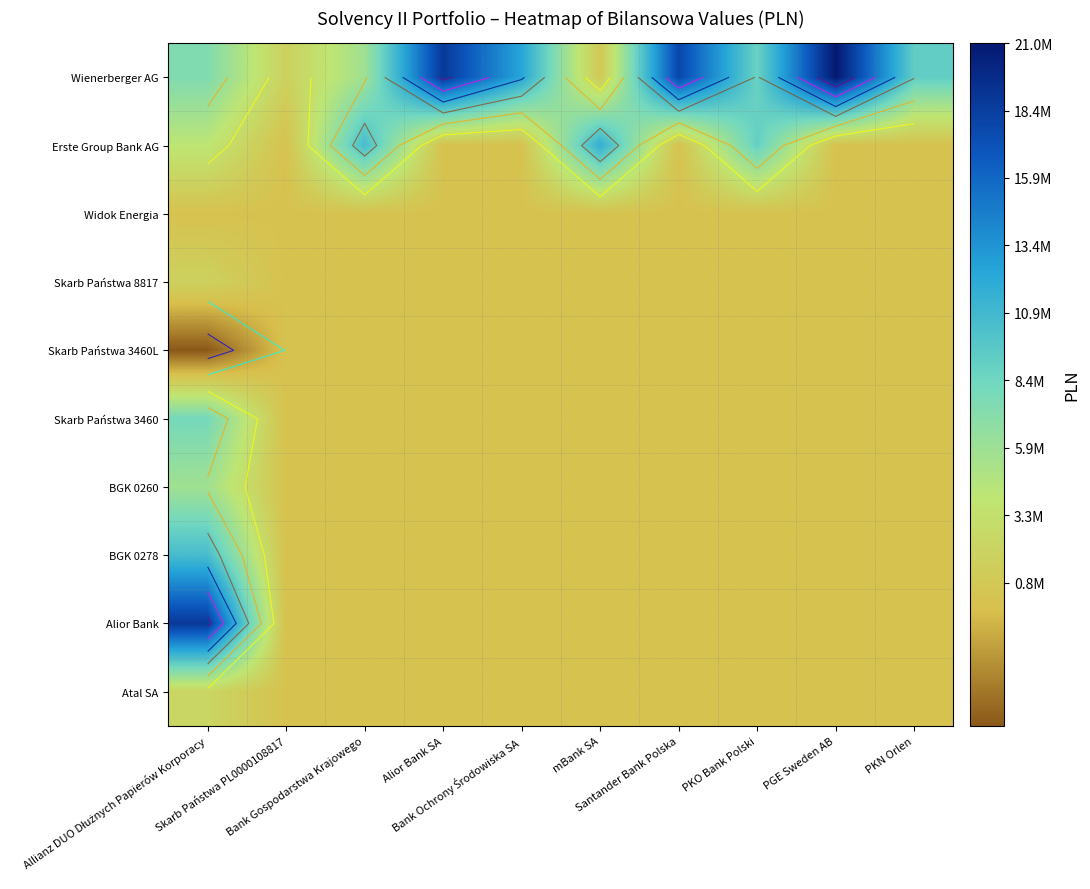

Is the value of Skarb Państwa 3460L at Allianz DUO Dłużnych Papierów Korporacy greater than the value of Alior Bank at PKN Orlen?

No